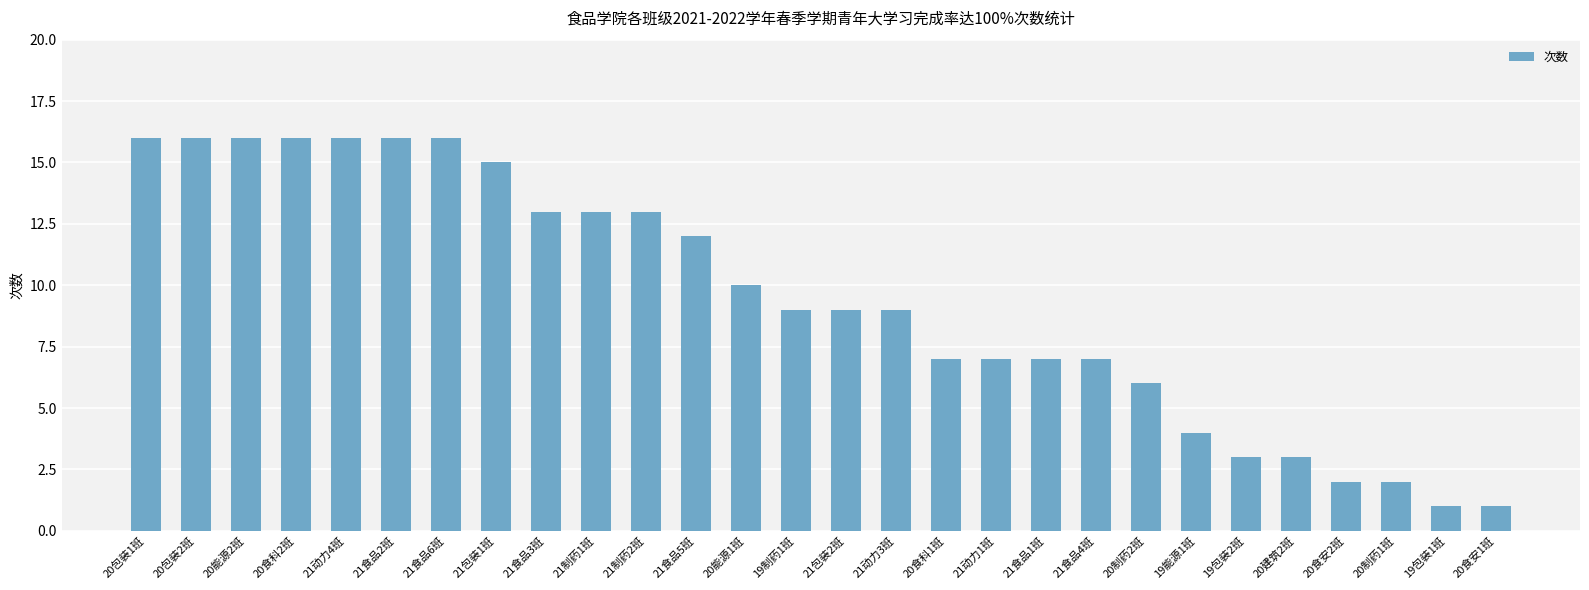

What is the label of the 13th bar from the right?

21动力3班